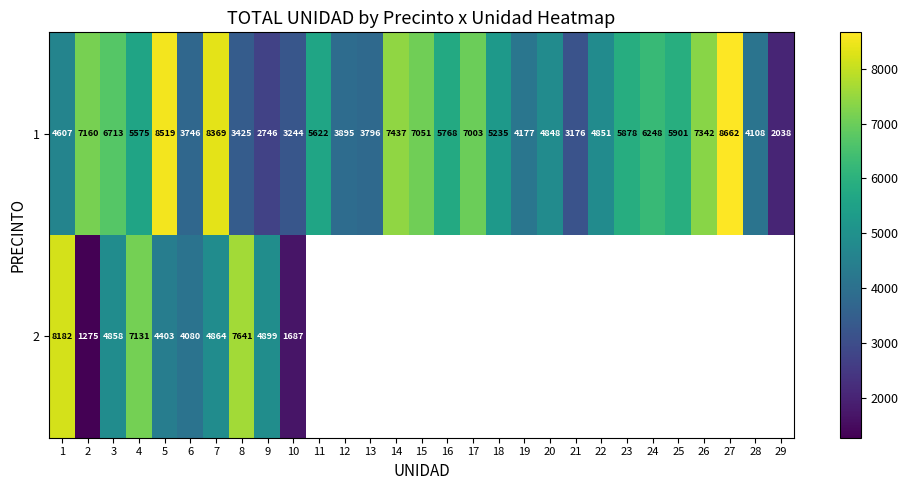

The value of 1 at 9 is 4549. True or false?

False